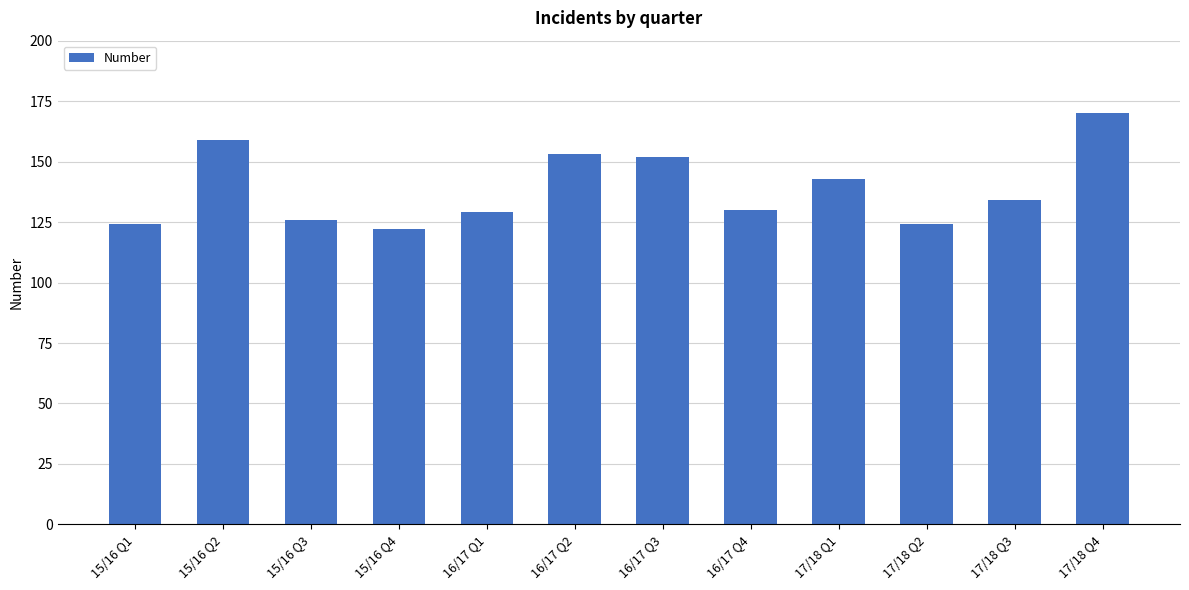

The chart shows a value of 124 at 17/18 Q2. True or false?

True